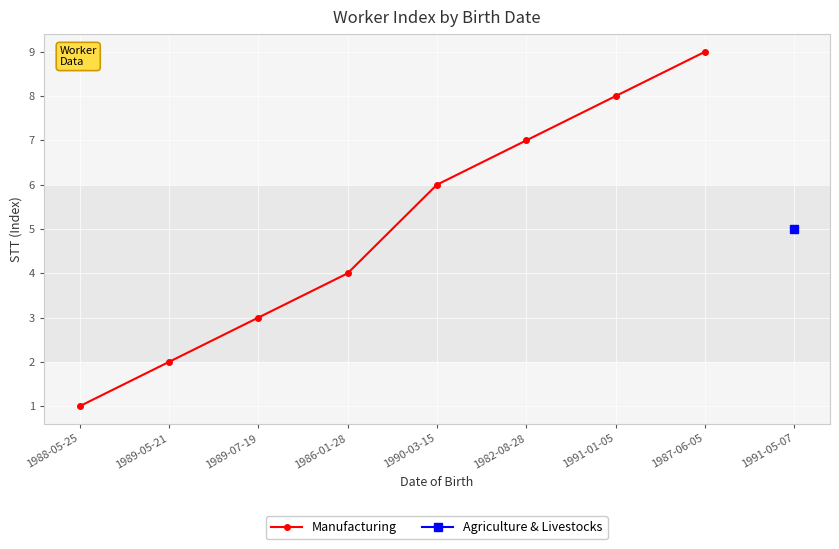

Is it true that the value at 1987-06-05 is 12?

False